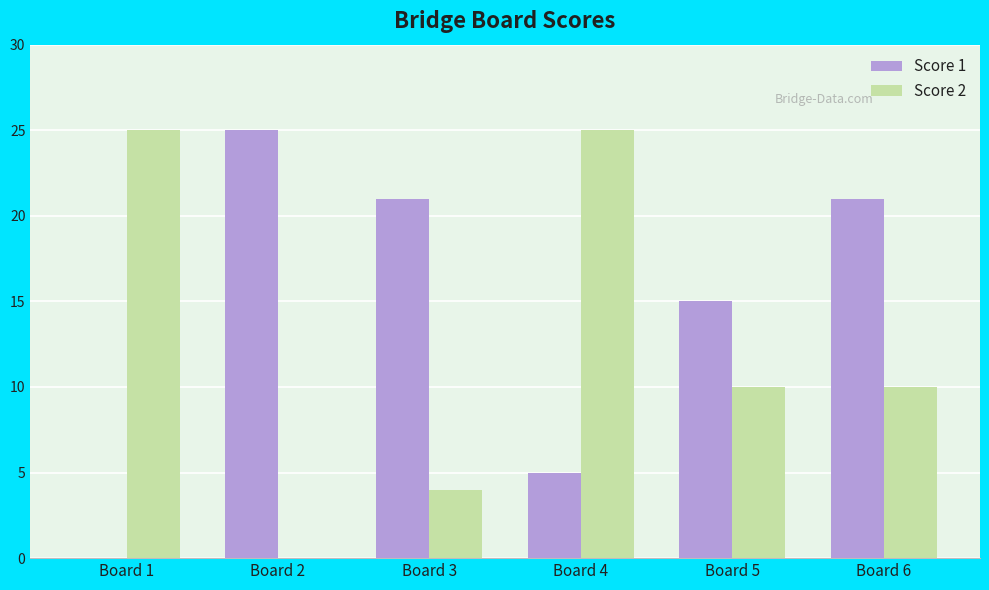

True or false: Score 1 has a value of 15 at Board 5.

True